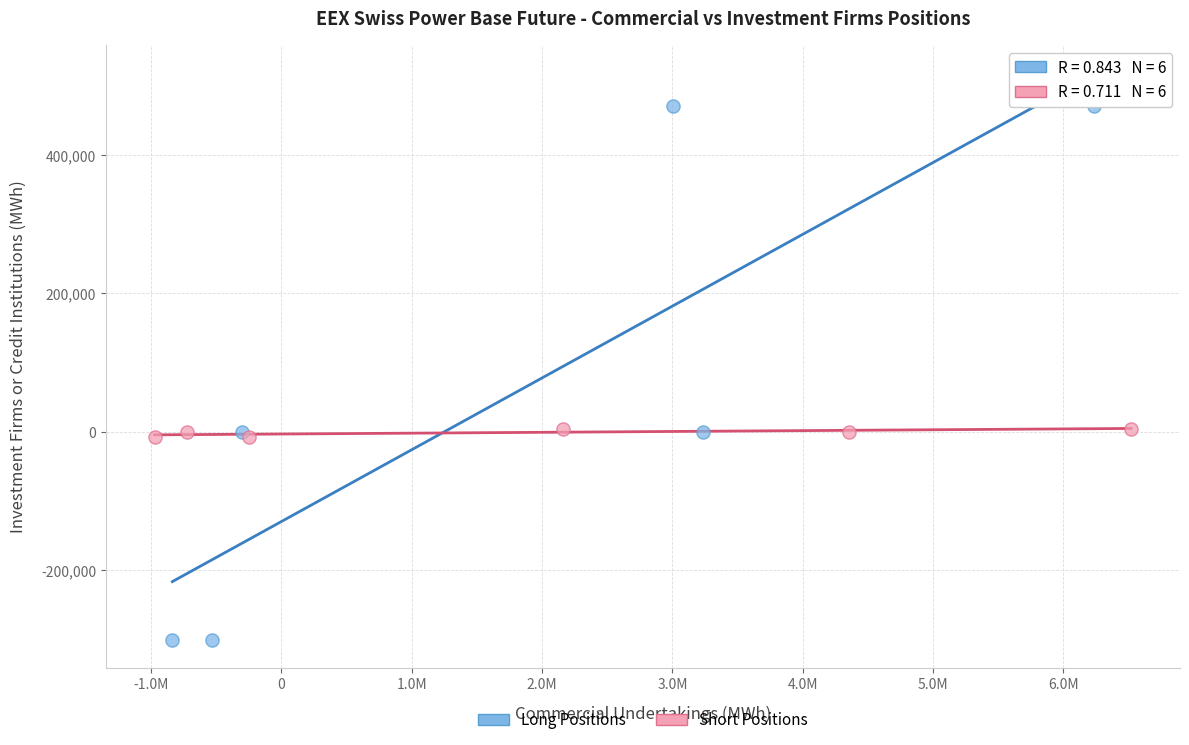

Which series contains the lowest Y value?

Long Positions